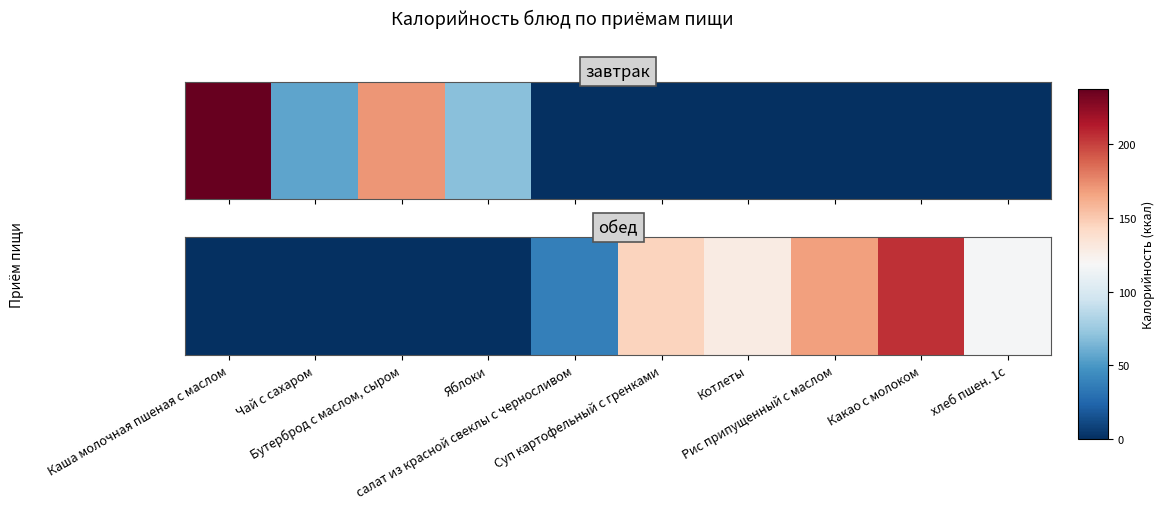

List the labels in order of value, largest first.

Какао с молоком, Рис припущенный с маслом, Суп картофельный с гренками, Котлеты, хлеб пшен. 1с, салат из красной свеклы с черносливом, Каша молочная пшеная с маслом, Чай с сахаром, Бутерброд с маслом, сыром, Яблоки